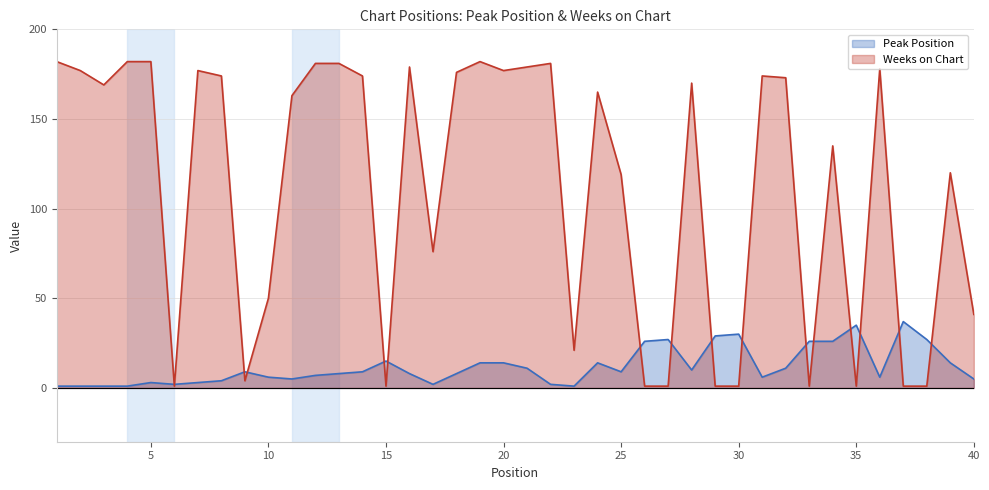

Which series changed the most between 8 and 27?

Weeks on Chart